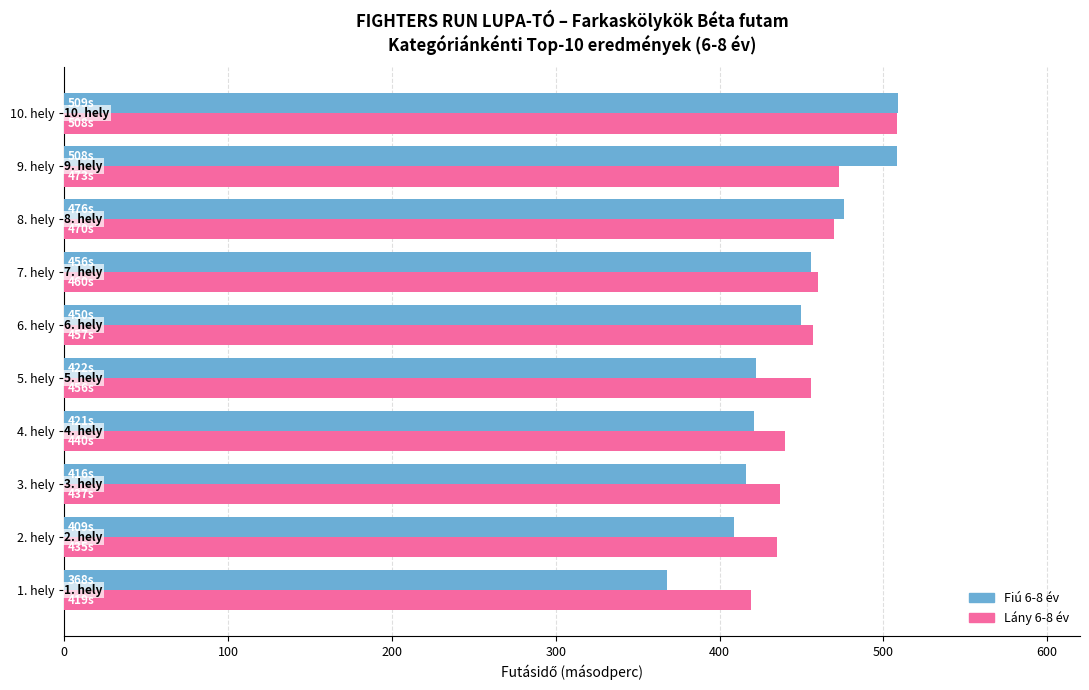

Which series has the largest total across all categories?

Lány 6-8 év